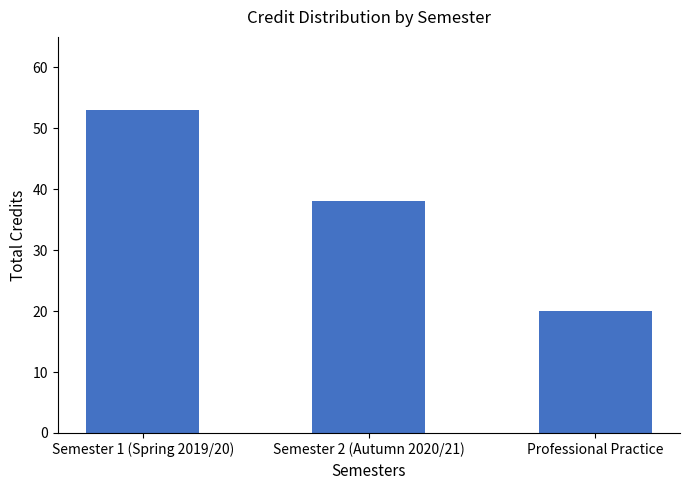

How many series are shown in this chart?

1